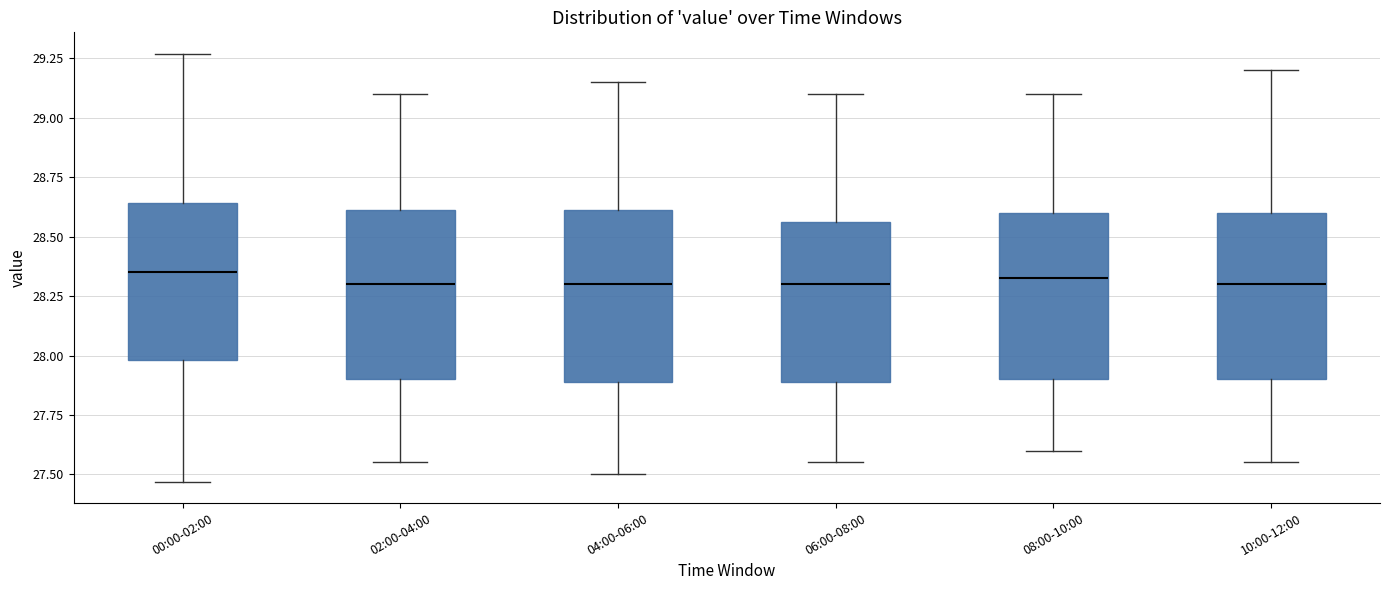

Reading left to right, transcribe this box plot: for each box, give where its median line is, the range the box spans, and where its two whiskers end, as read against the y-axis. The values are not printed on the chart, so give them approximately, as read against the axis.

00:00-02:00: median 28.35, box 28.00 to 28.65, whiskers 27.45 to 29.25
02:00-04:00: median 28.30, box 27.90 to 28.60, whiskers 27.55 to 29.10
04:00-06:00: median 28.30, box 27.90 to 28.60, whiskers 27.50 to 29.15
06:00-08:00: median 28.30, box 27.90 to 28.55, whiskers 27.55 to 29.10
08:00-10:00: median 28.35, box 27.90 to 28.60, whiskers 27.60 to 29.10
10:00-12:00: median 28.30, box 27.90 to 28.60, whiskers 27.55 to 29.20